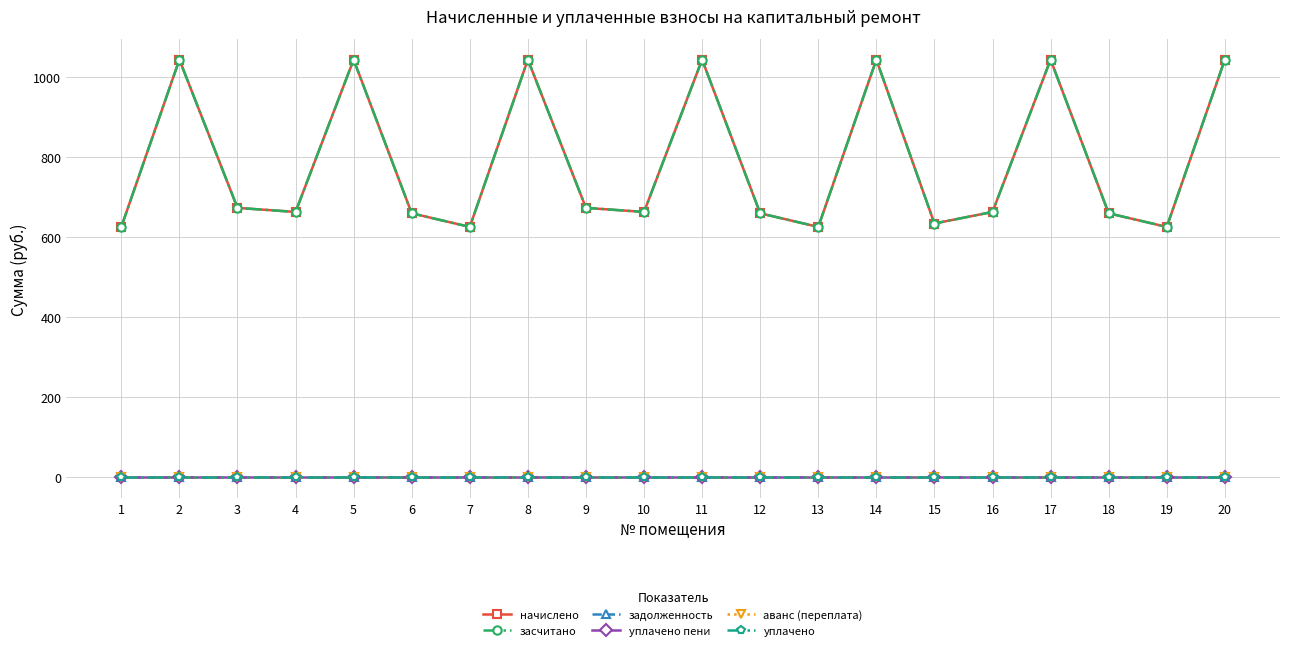

Is this an area chart (filled region under the line)?

No